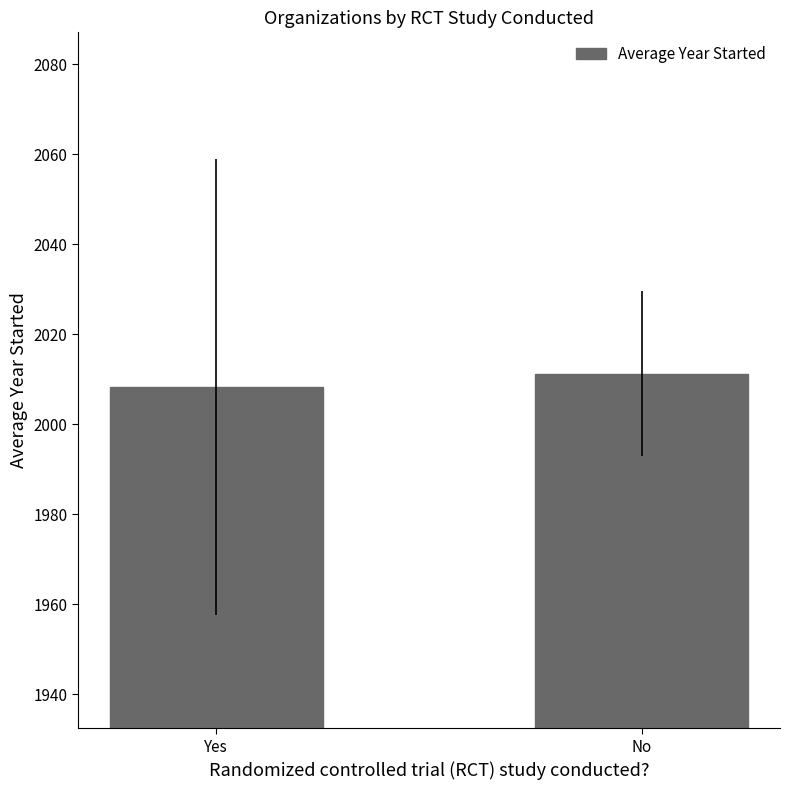

What is the difference between the values at Yes and No?

3.0